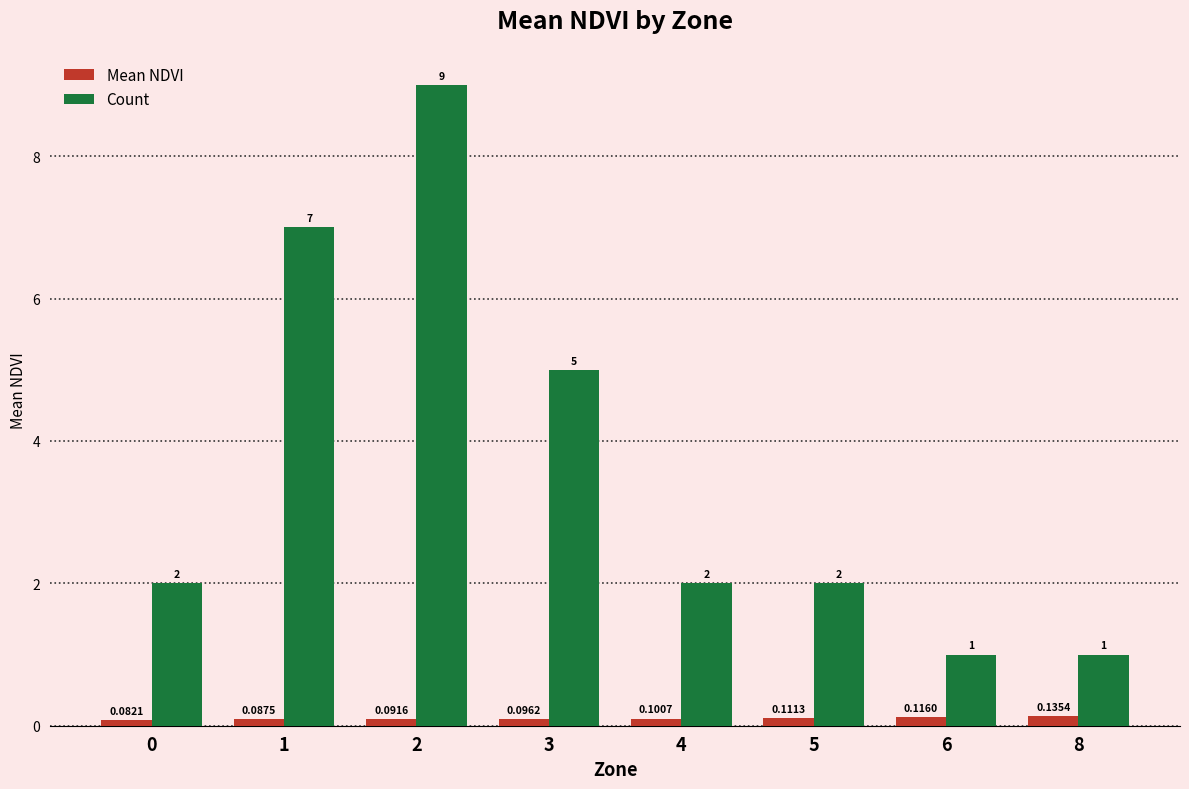

List the series in order of their peak value, lowest first.

Mean NDVI, Count